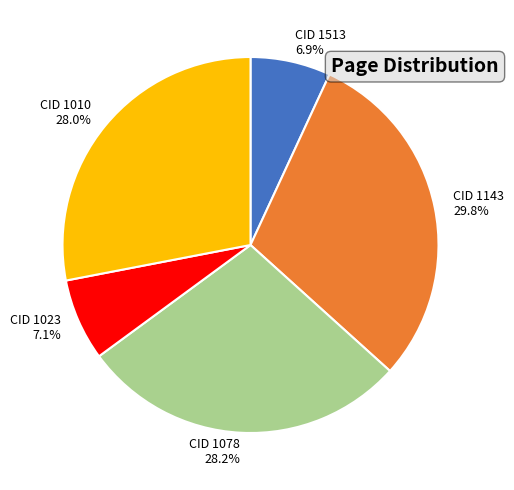

Does any single category account for the majority?

No